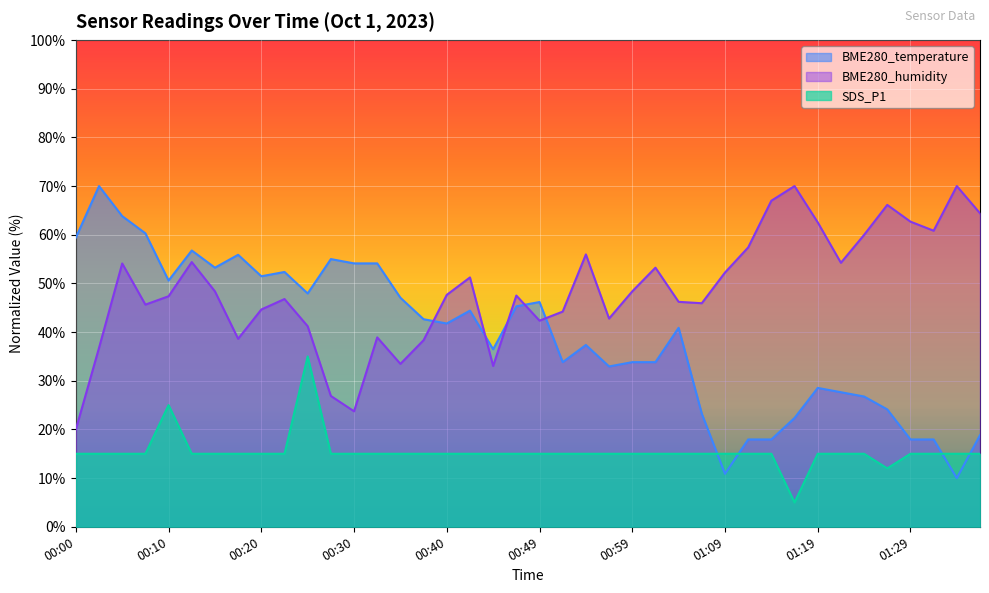

What are all the series names shown in the legend?

BME280_temperature, BME280_humidity, SDS_P1